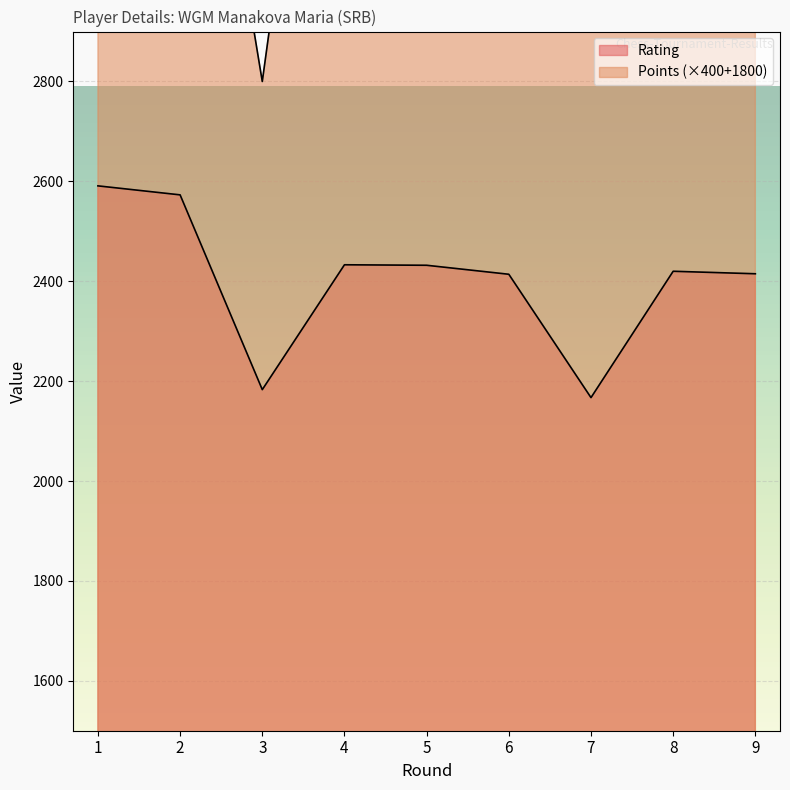

The Points series shows 3800 at 2. True or false?

True